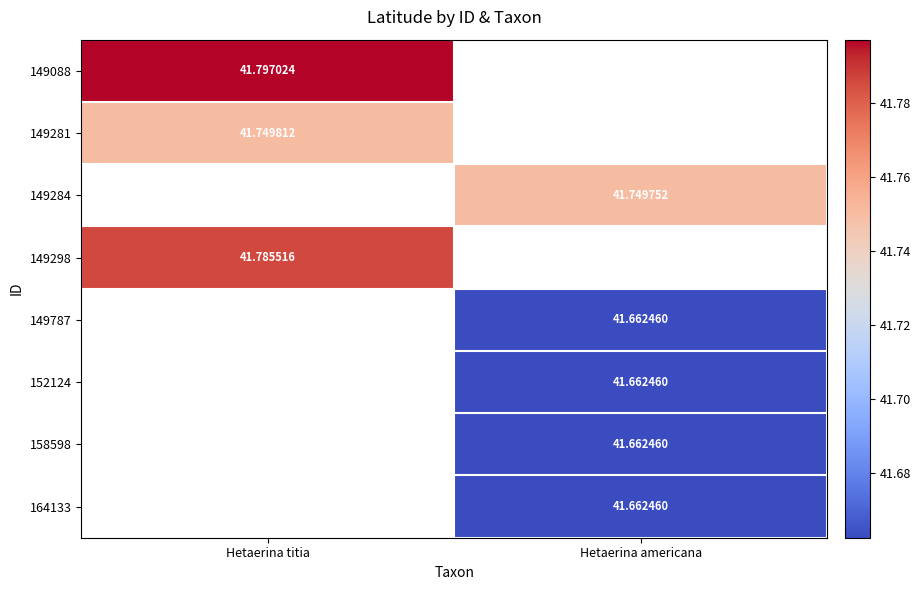

At how many categories does at least one series exceed 41?

2